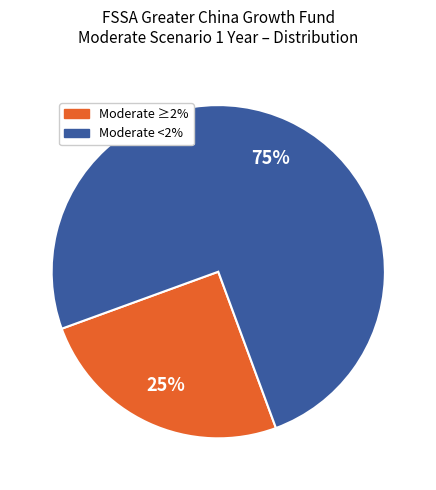

Count the number of slices in the pie.

2